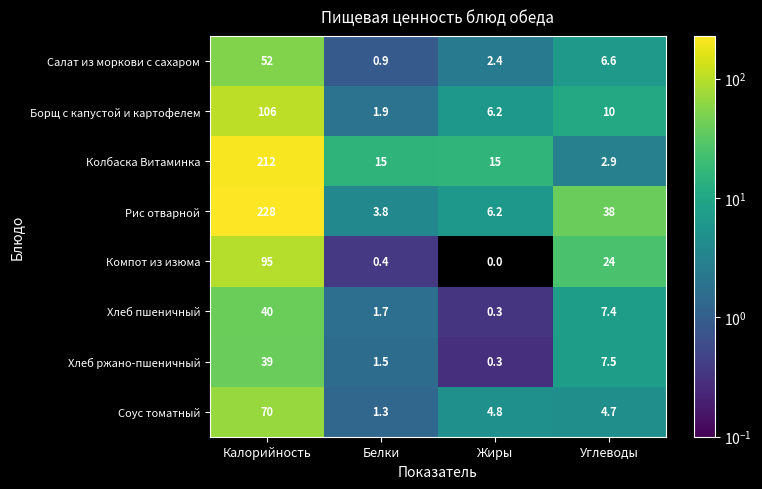

What is the difference between the highest and lowest values at Белки?

14.6